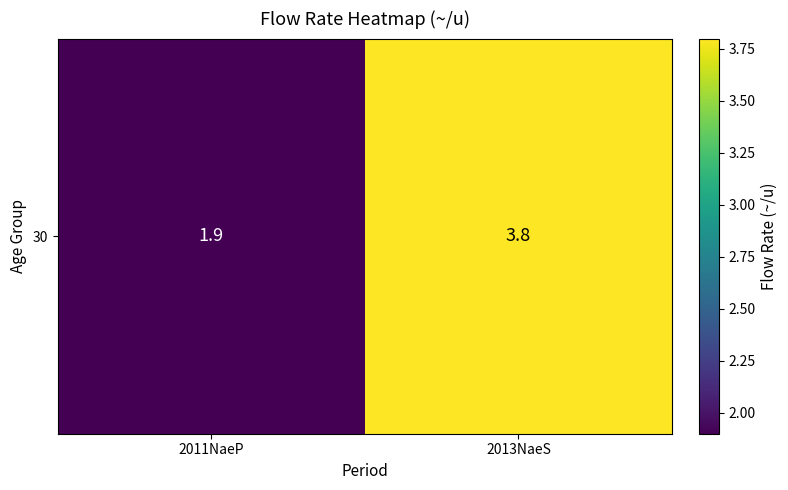

How many values are between 1 and 3?

1